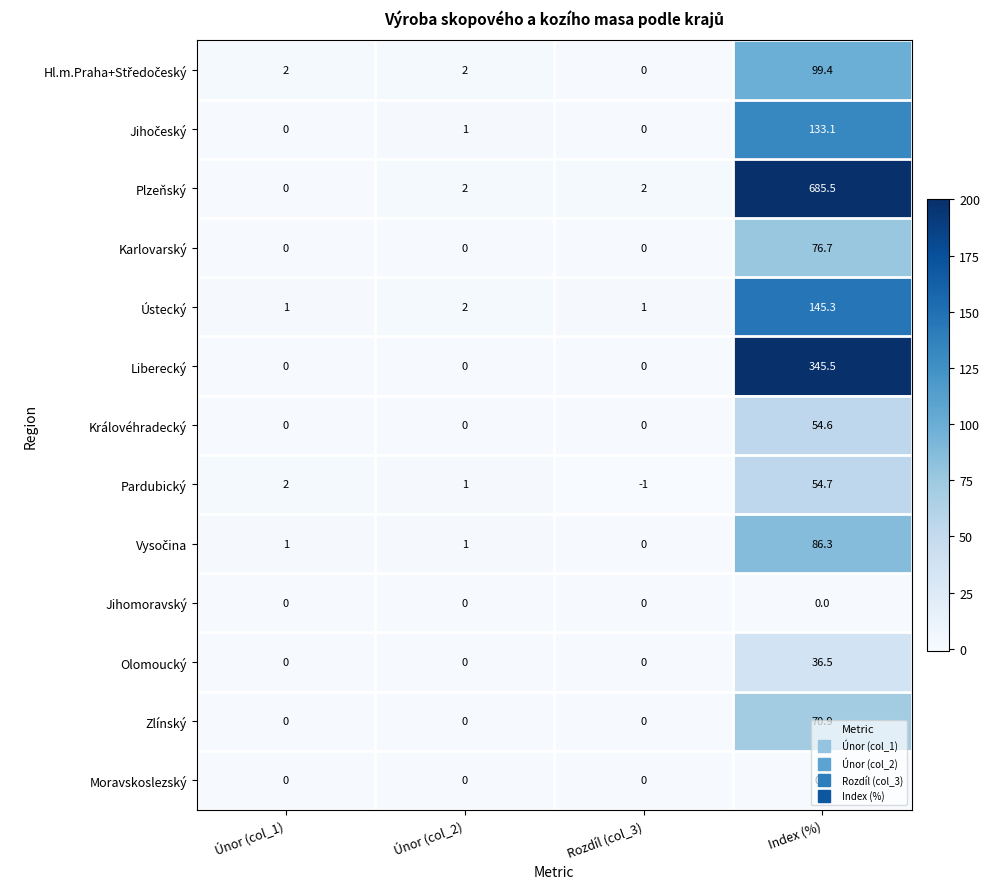

Which category has the highest value across all series?

Index (%)